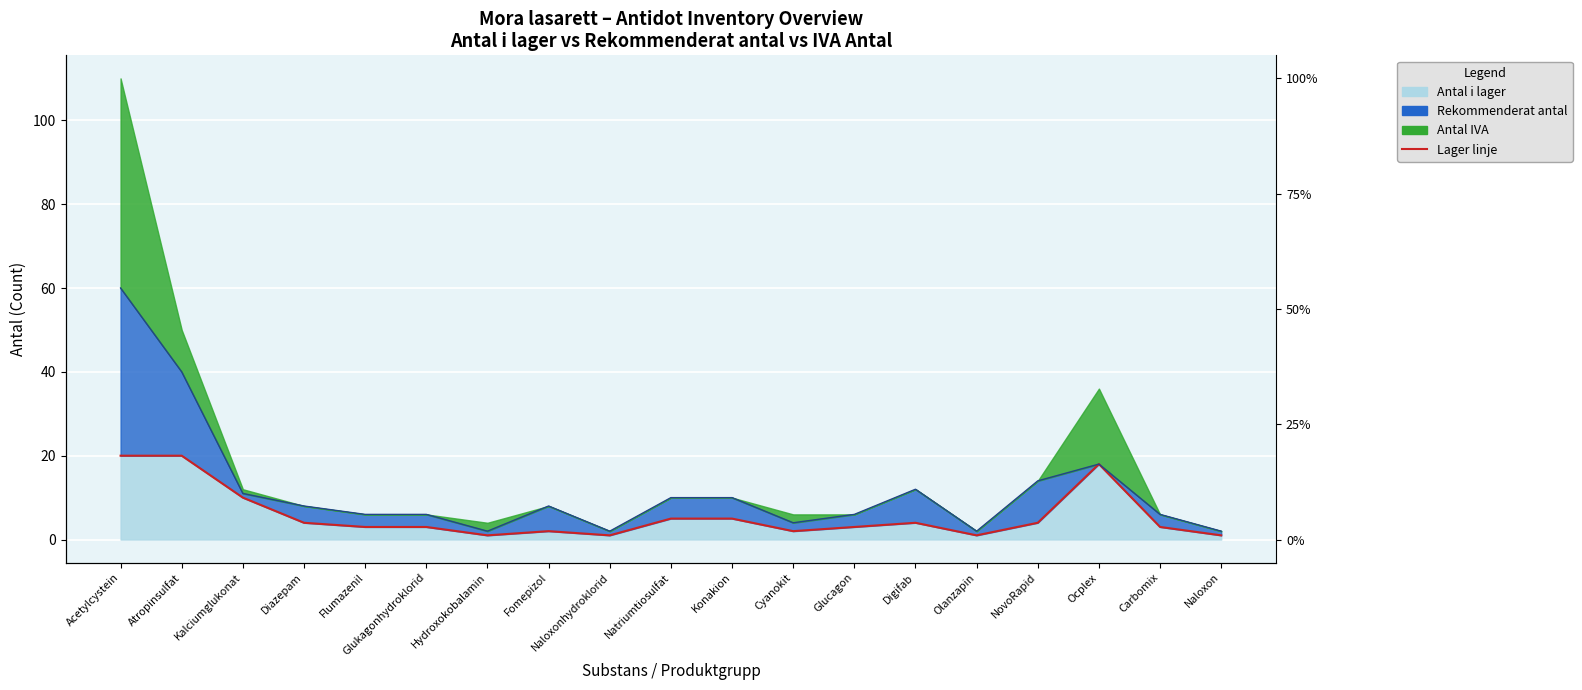

Reading right to left, what are all the values shown in this chart?

Naloxon=1	Carbomix=3	Ocplex=18	NovoRapid=4	Olanzapin=1	Digifab=4	Glucagon=3	Cyanokit=2	Konakion=5	Natriumtiosulfat=5	Naloxonhydroklorid=1	Fomepizol=2	Hydroxokobalamin=1	Glukagonhydroklorid=3	Flumazenil=3	Diazepam=4	Kalciumglukonat=10	Atropinsulfat=20	Acetylcystein=20